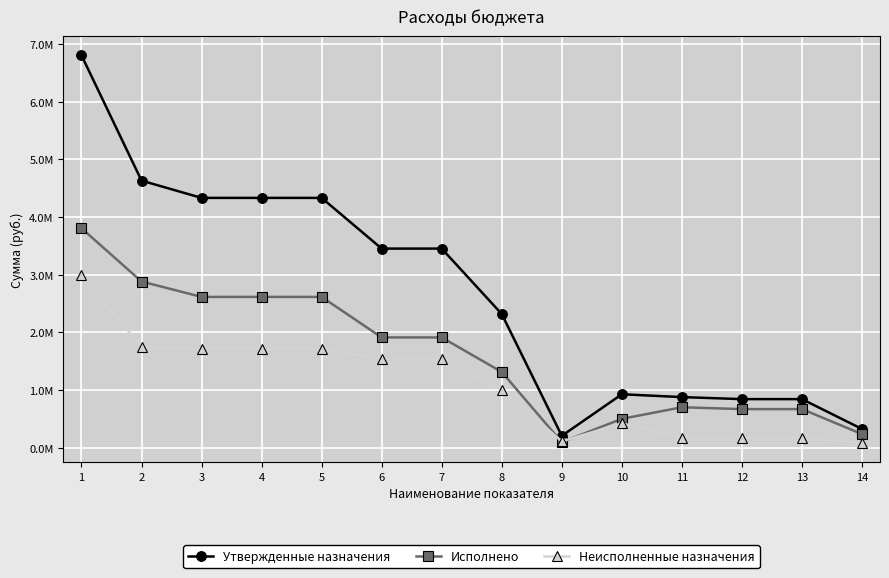

What are all the series names shown in the legend?

Утвержденные назначения, Исполнено, Неисполненные назначения